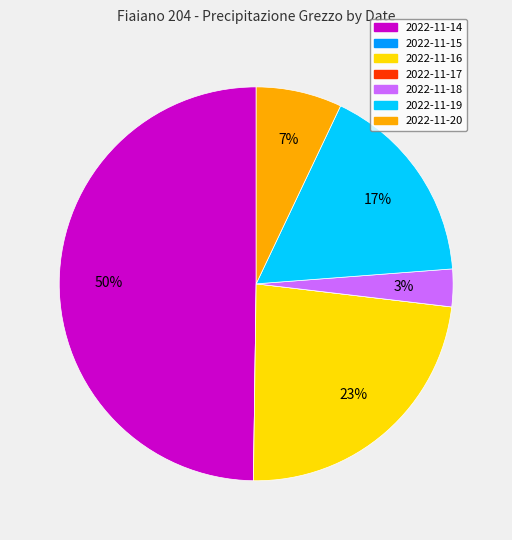

Approximately how many times larger is the value at 2022-11-16 compared to 2022-11-20?

3.3